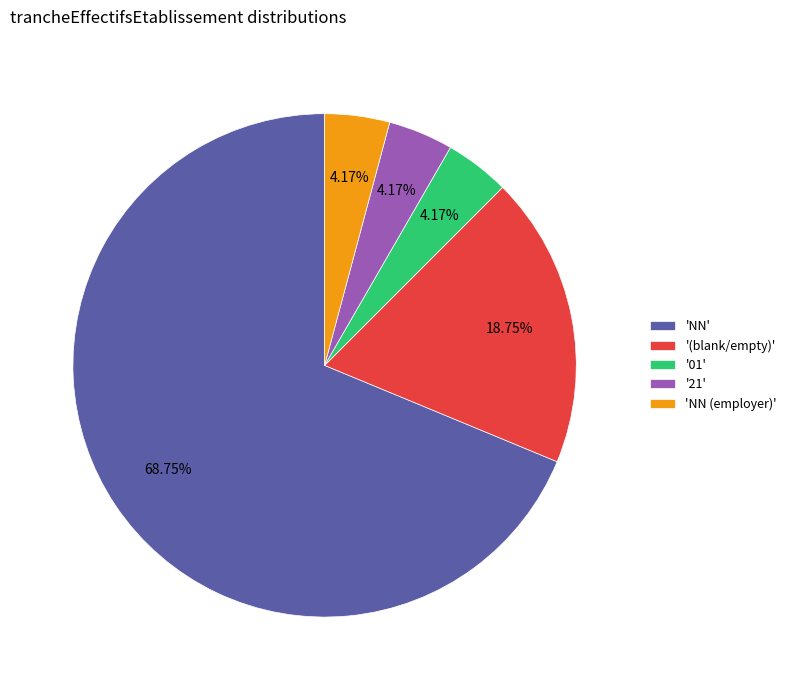

Approximately how many times larger is the value at 'NN' compared to '21'?

16.5